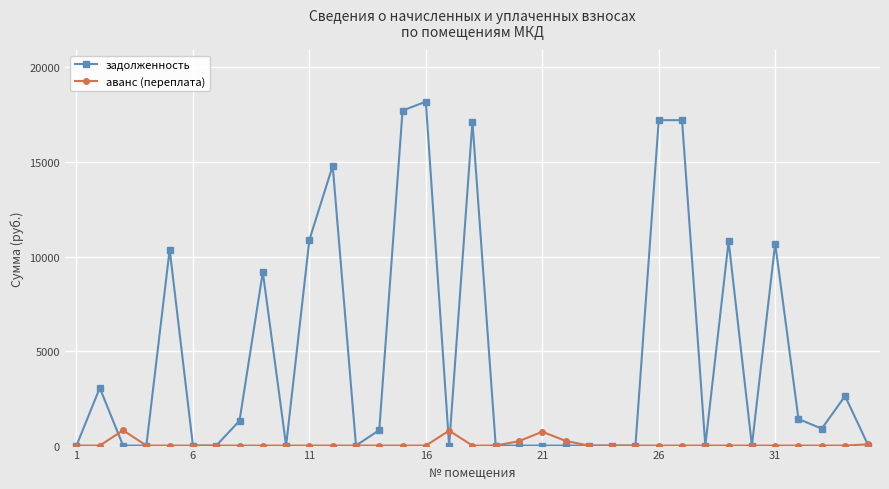

What is the difference between the second highest and minimum values in the задолженность series?

17720.6